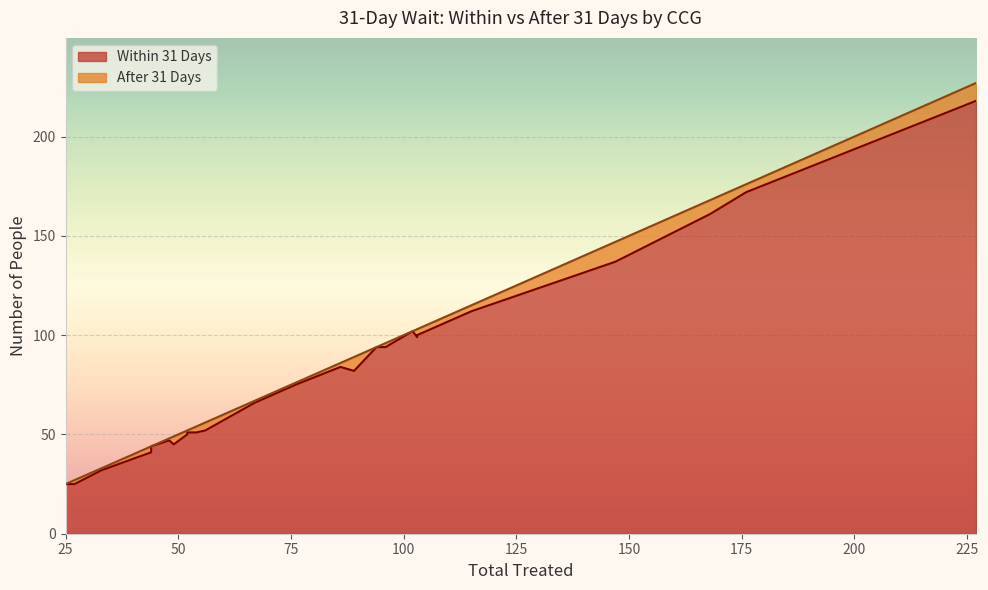

Count the number of data series in this chart.

2